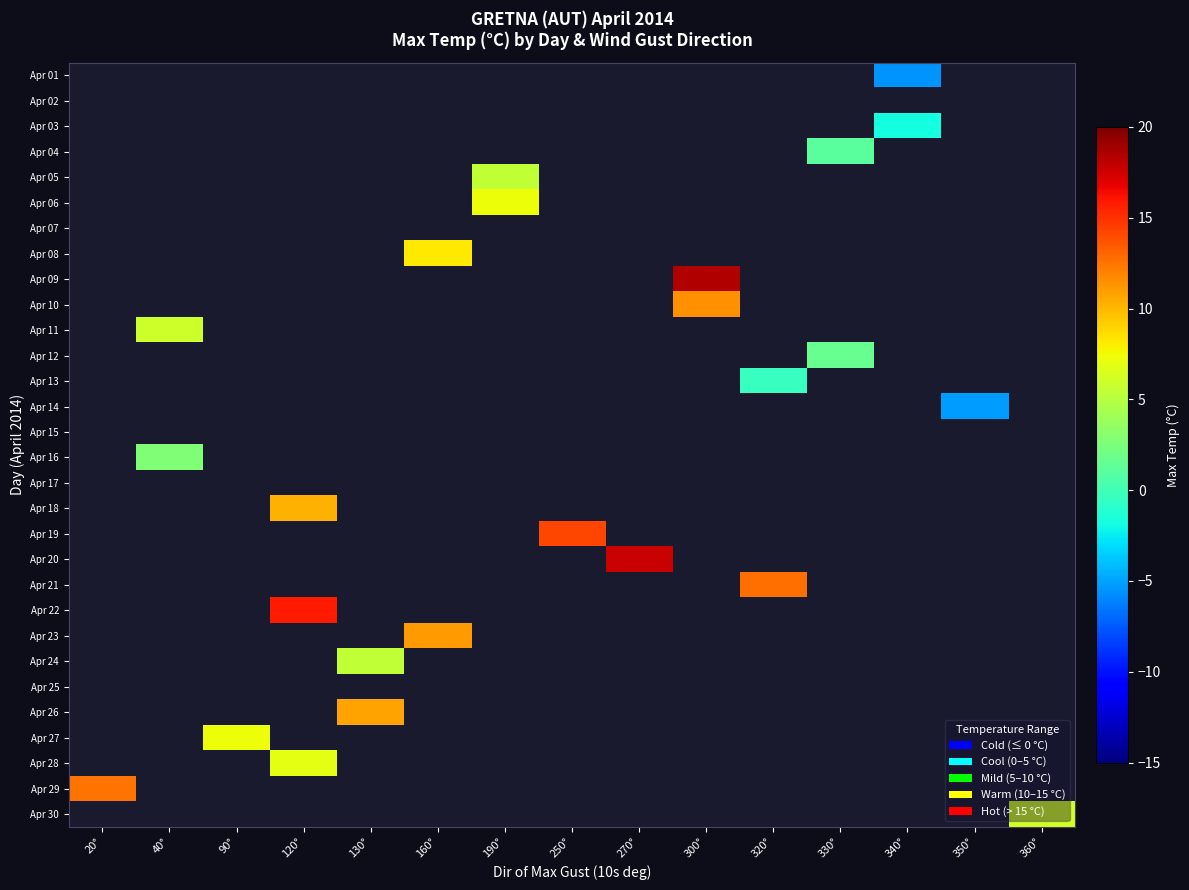

What is the maximum value shown in the chart?

18.4